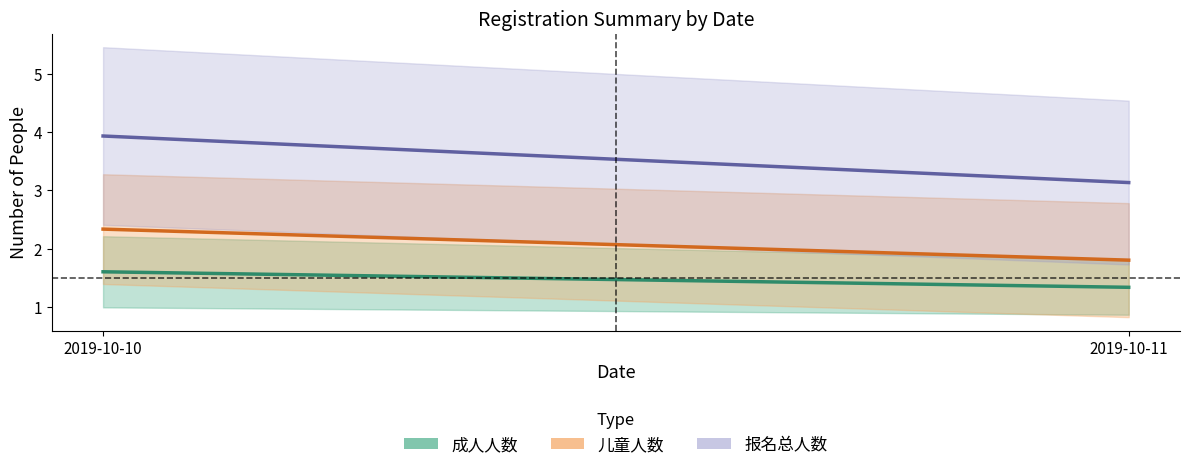

What are all the series names shown in the legend?

成人人数, 儿童人数, 报名总人数